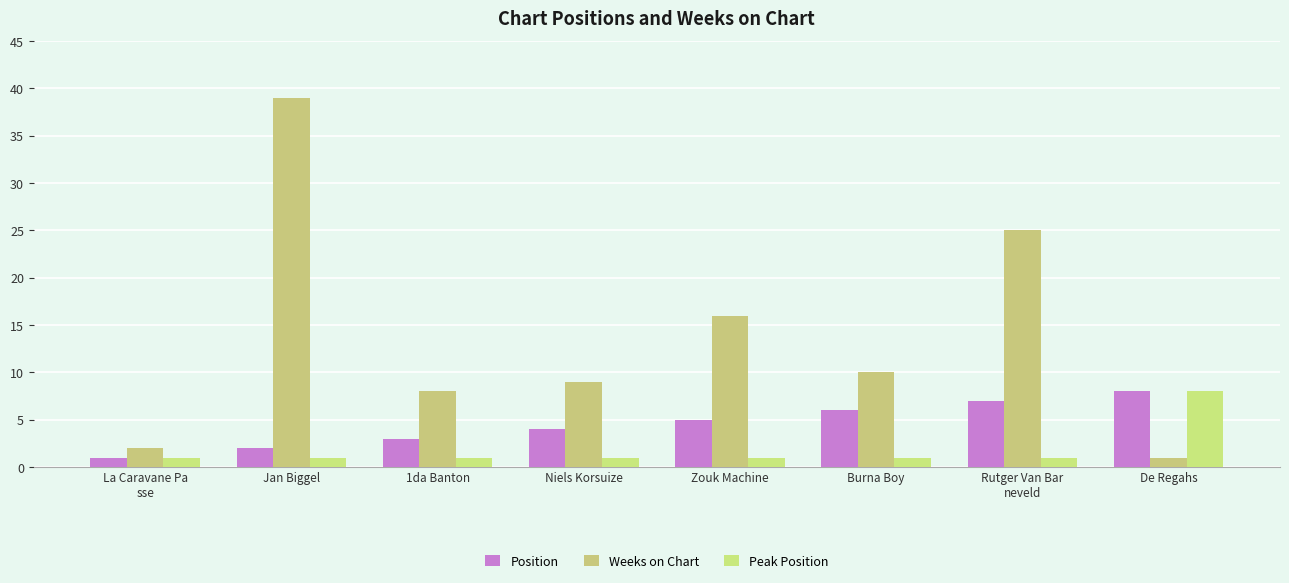

At how many categories does at least one series exceed 24?

2